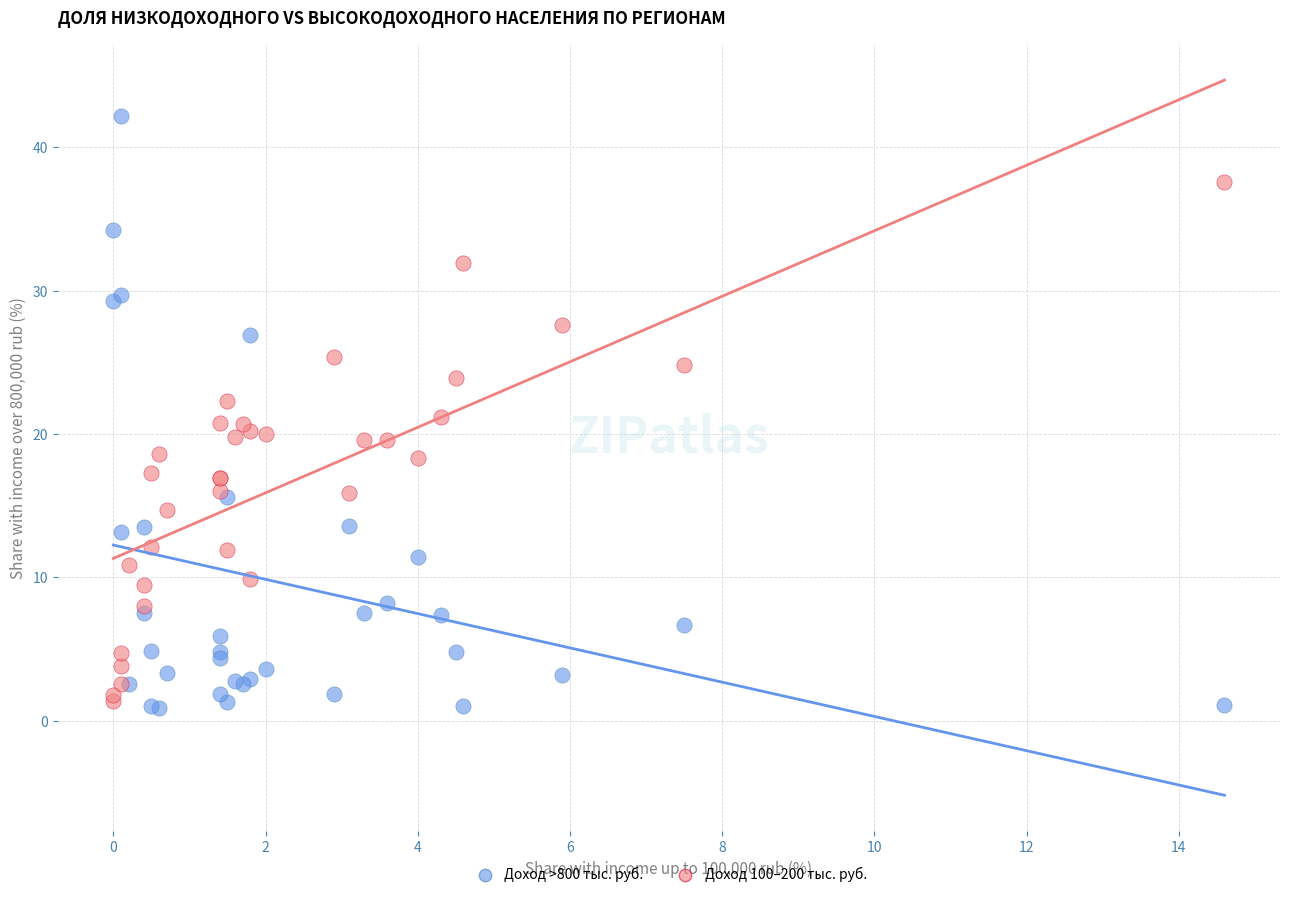

Which series has the largest Y range (max minus min)?

Доход >800 тыс. руб.